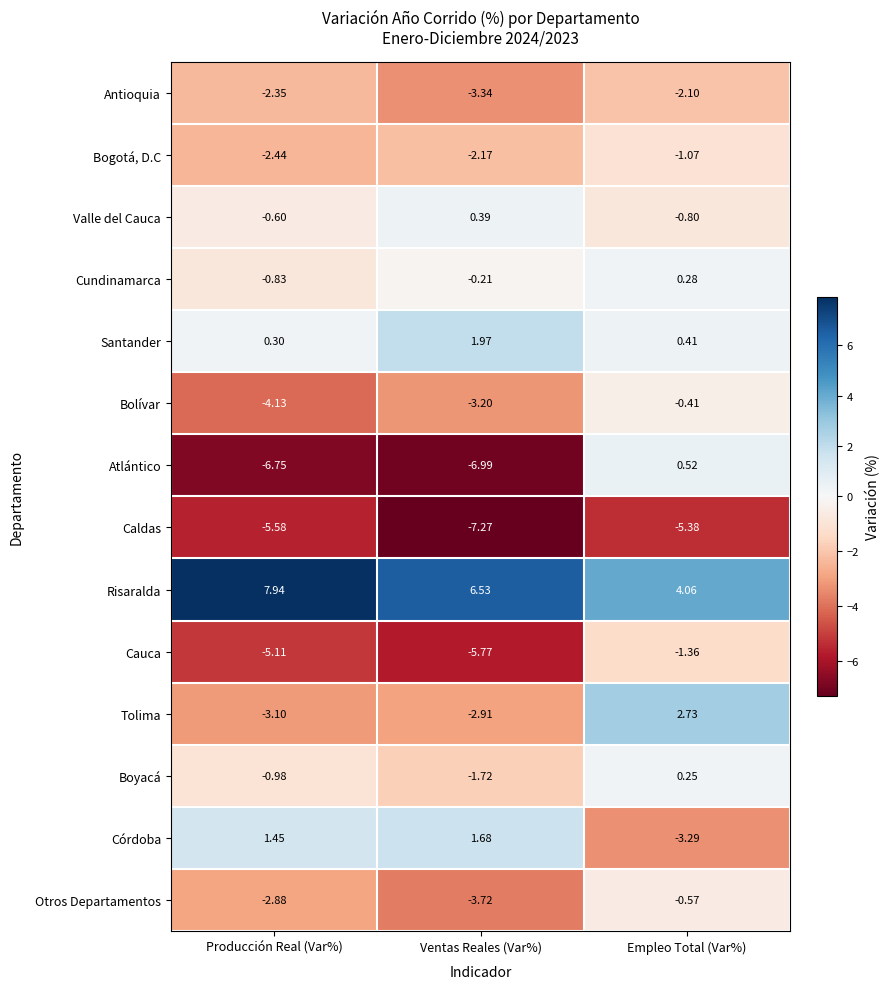

At which label does Risaralda reach its peak?

Producción Real (Var%)